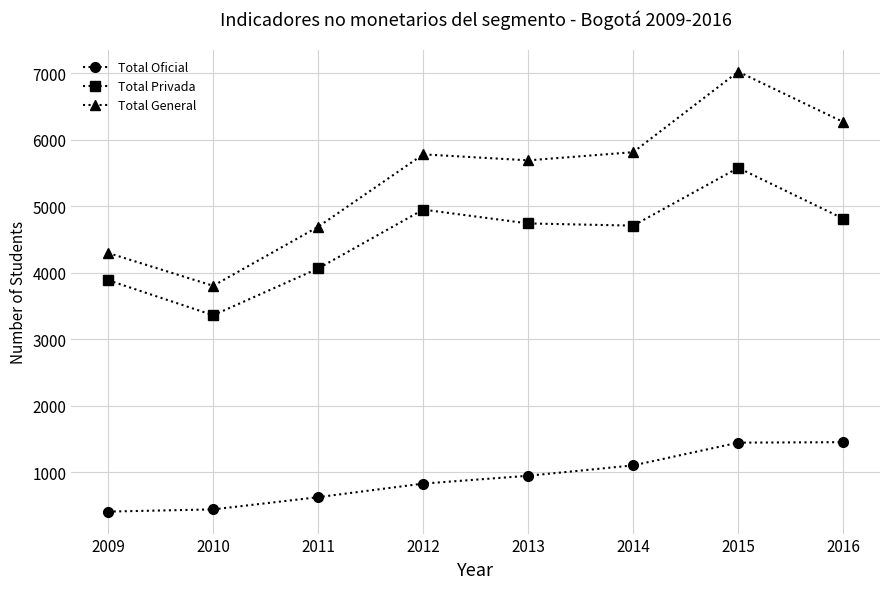

What is the sum of all Total General values?

43389